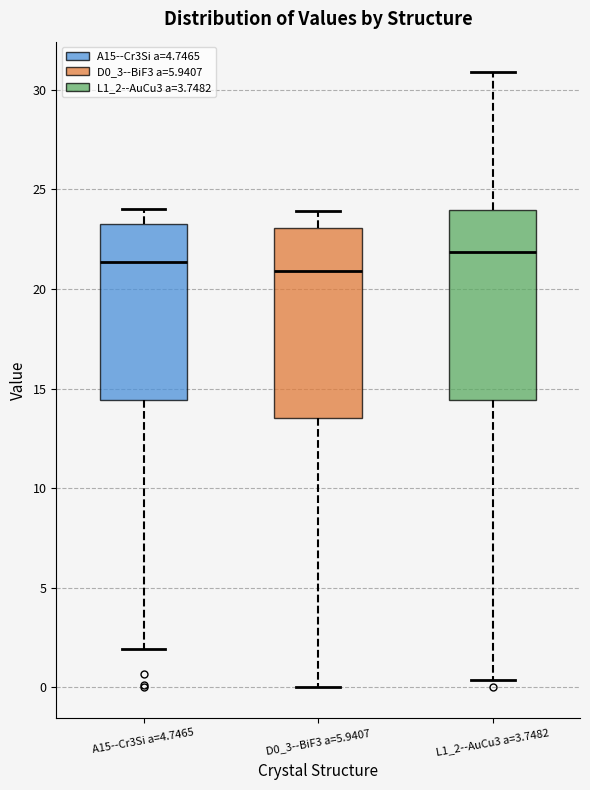

Reading left to right, read every box against the y-axis: the position of its median line, the range the box covers, and the ends of its whiskers. The values are not printed on the chart, so give them approximately, as read against the axis.

A15--Cr3Si a=4.7465: median 21.5, box 14.5 to 23.5, whiskers 2.0 to 24.0
D0_3--BiF3 a=5.9407: median 21.0, box 13.5 to 23.0, whiskers 0.0 to 24.0
L1_2--AuCu3 a=3.7482: median 22.0, box 14.5 to 24.0, whiskers 0.5 to 31.0